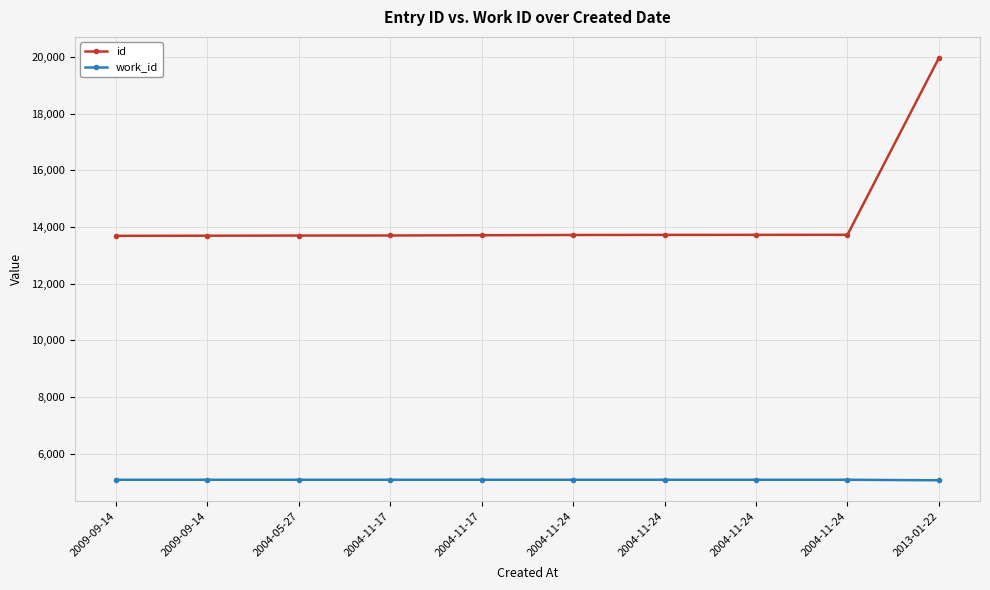

How many series are shown in this chart?

2